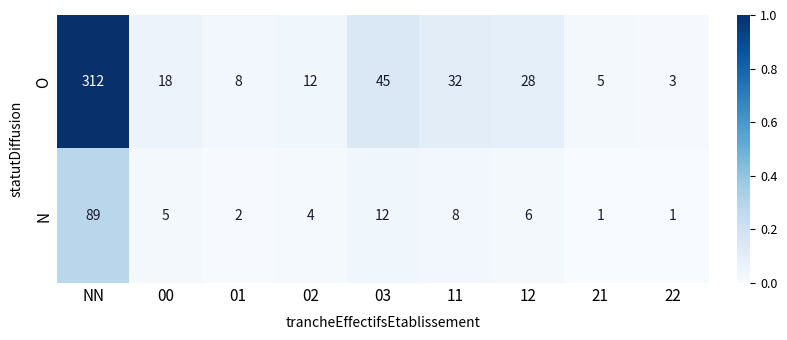

At which category is the sum across all series the highest?

NN